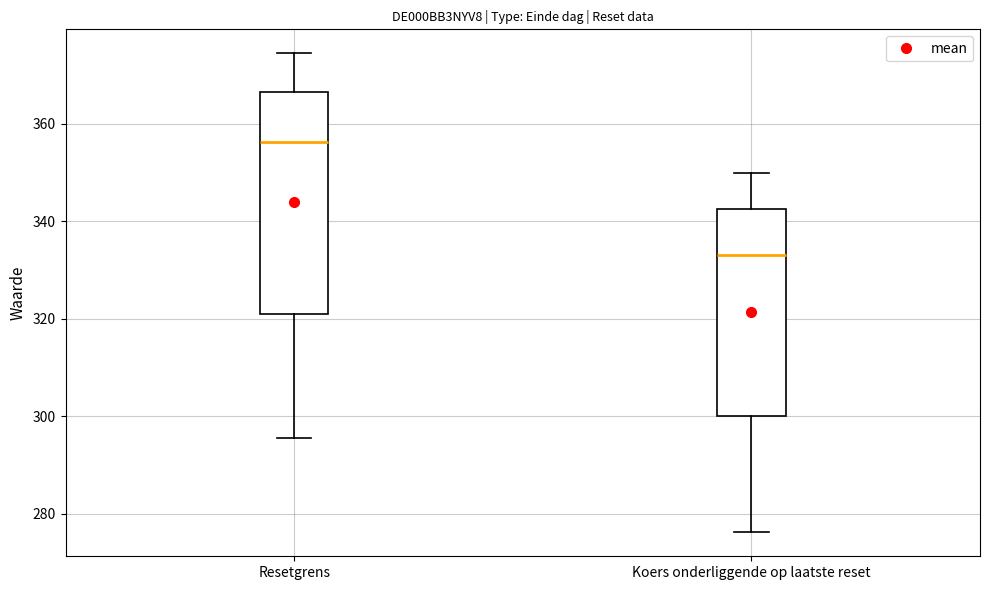

Which box is the tallest, from its lower edge to its upper edge?

Resetgrens